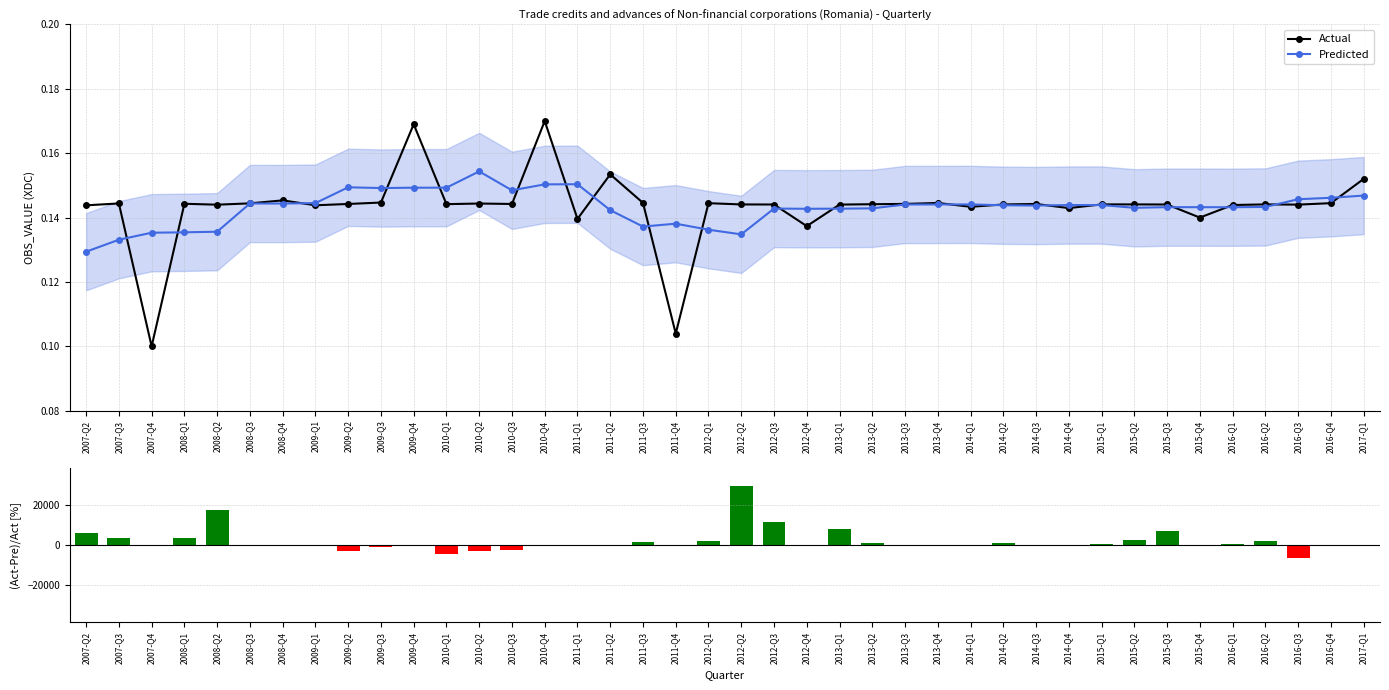

Are the bars horizontal?

No